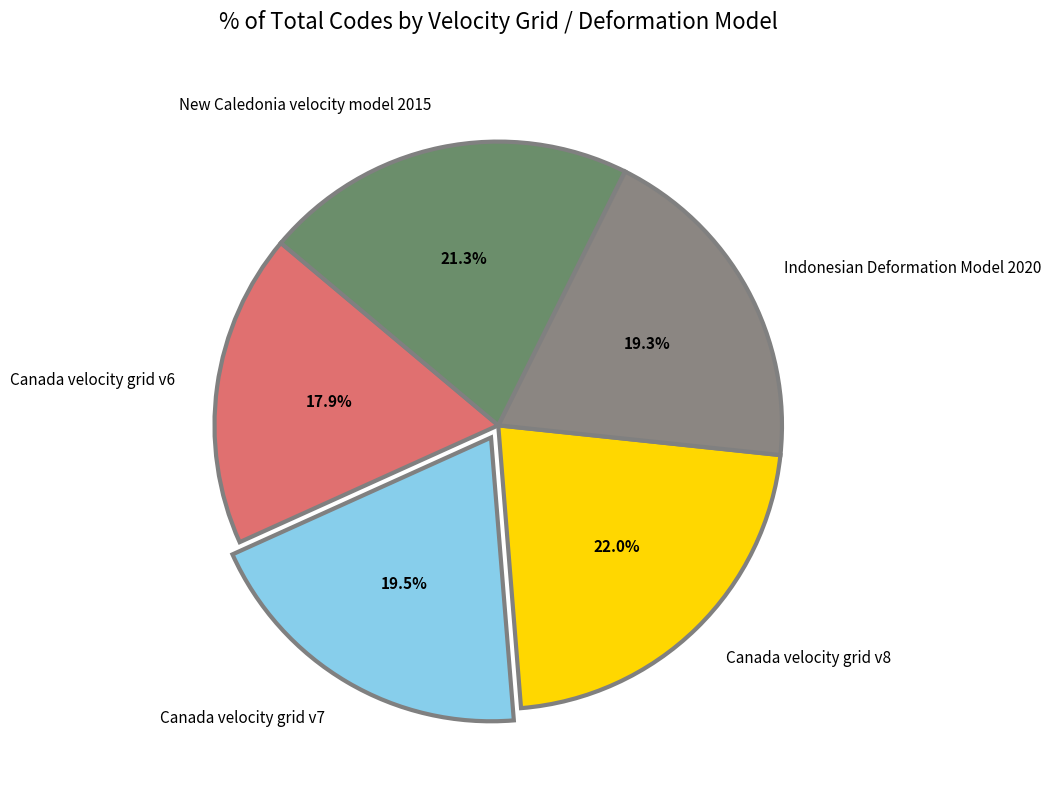

Which slice is the largest?

Canada velocity grid v8